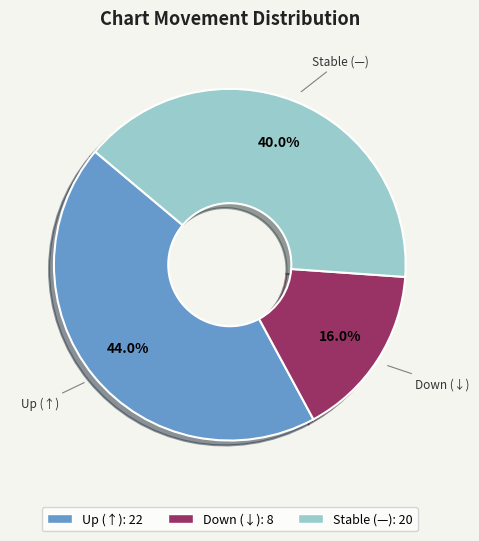

Does any single category account for the majority?

No